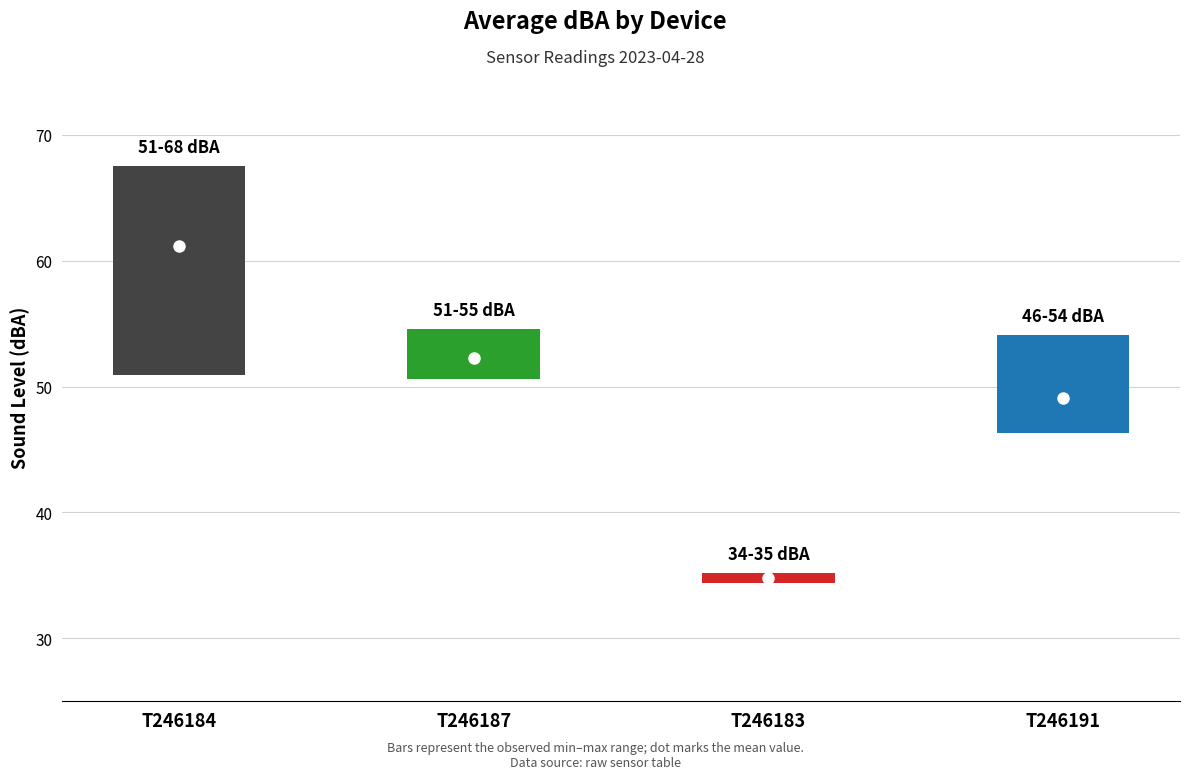

What is the difference between the highest and lowest values at TA120-T246184?

16.6